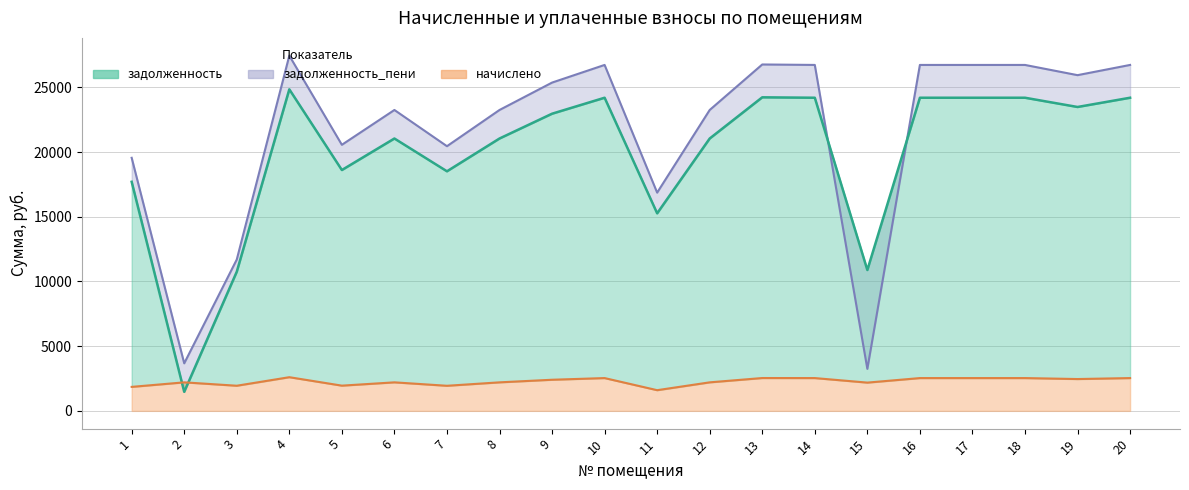

The value of начислено at 7 is 1939.1. True or false?

True